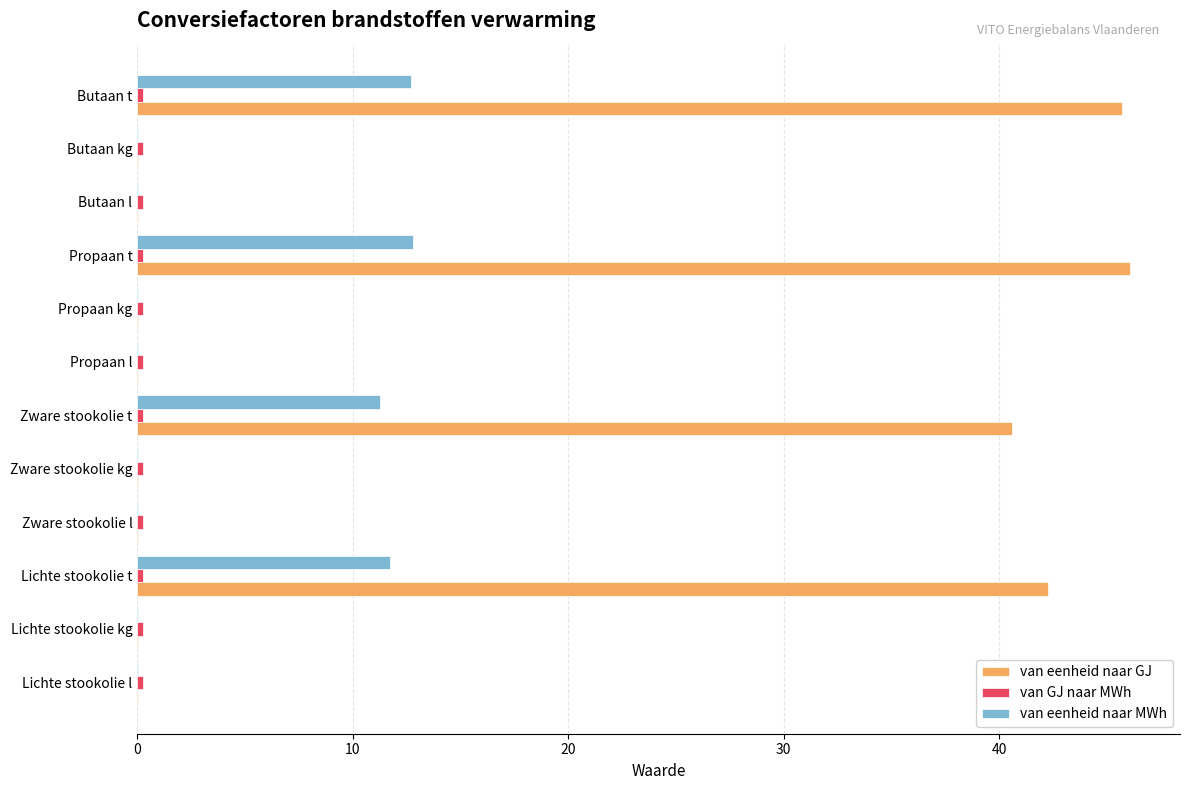

Which series changed the most between Zware stookolie t and Propaan l?

van eenheid naar GJ